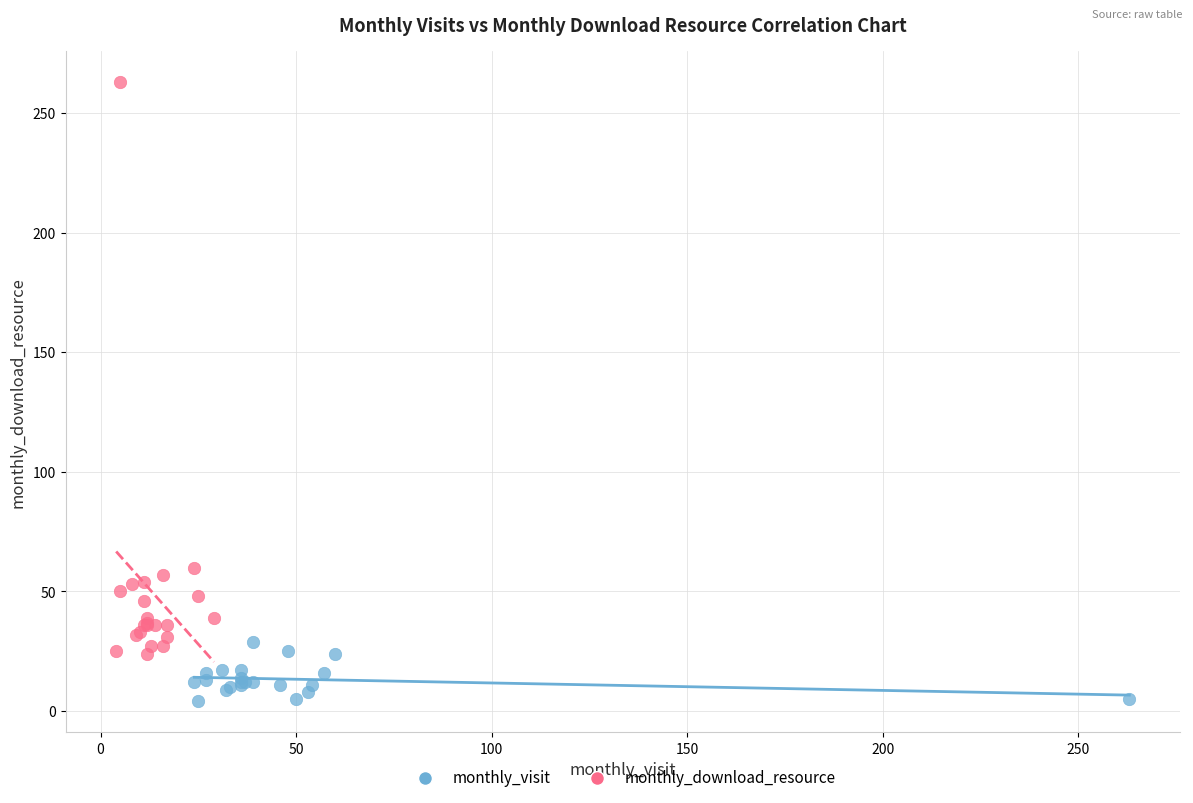

Which series has the largest Y range (max minus min)?

monthly_download_resource